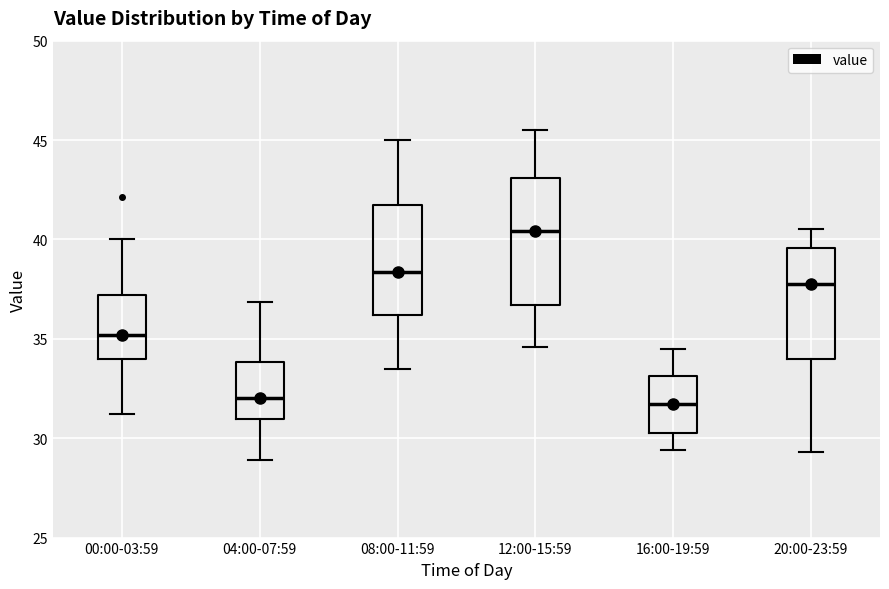

Reading left to right, transcribe this box plot: for each box, give where its median line is, the range the box spans, and where its two whiskers end, as read against the y-axis. The values are not printed on the chart, so give them approximately, as read against the axis.

00:00-03:59: median 35.0, box 34.0 to 37.0, whiskers 31.0 to 40.0
04:00-07:59: median 32.0, box 31.0 to 34.0, whiskers 29.0 to 37.0
08:00-11:59: median 38.5, box 36.0 to 41.5, whiskers 33.5 to 45.0
12:00-15:59: median 40.5, box 36.5 to 43.0, whiskers 34.5 to 45.5
16:00-19:59: median 31.5, box 30.5 to 33.0, whiskers 29.5 to 34.5
20:00-23:59: median 38.0, box 34.0 to 39.5, whiskers 29.5 to 40.5